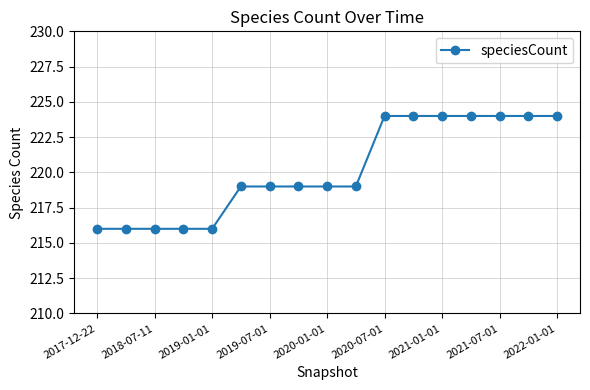

What is the greatest value displayed?

224